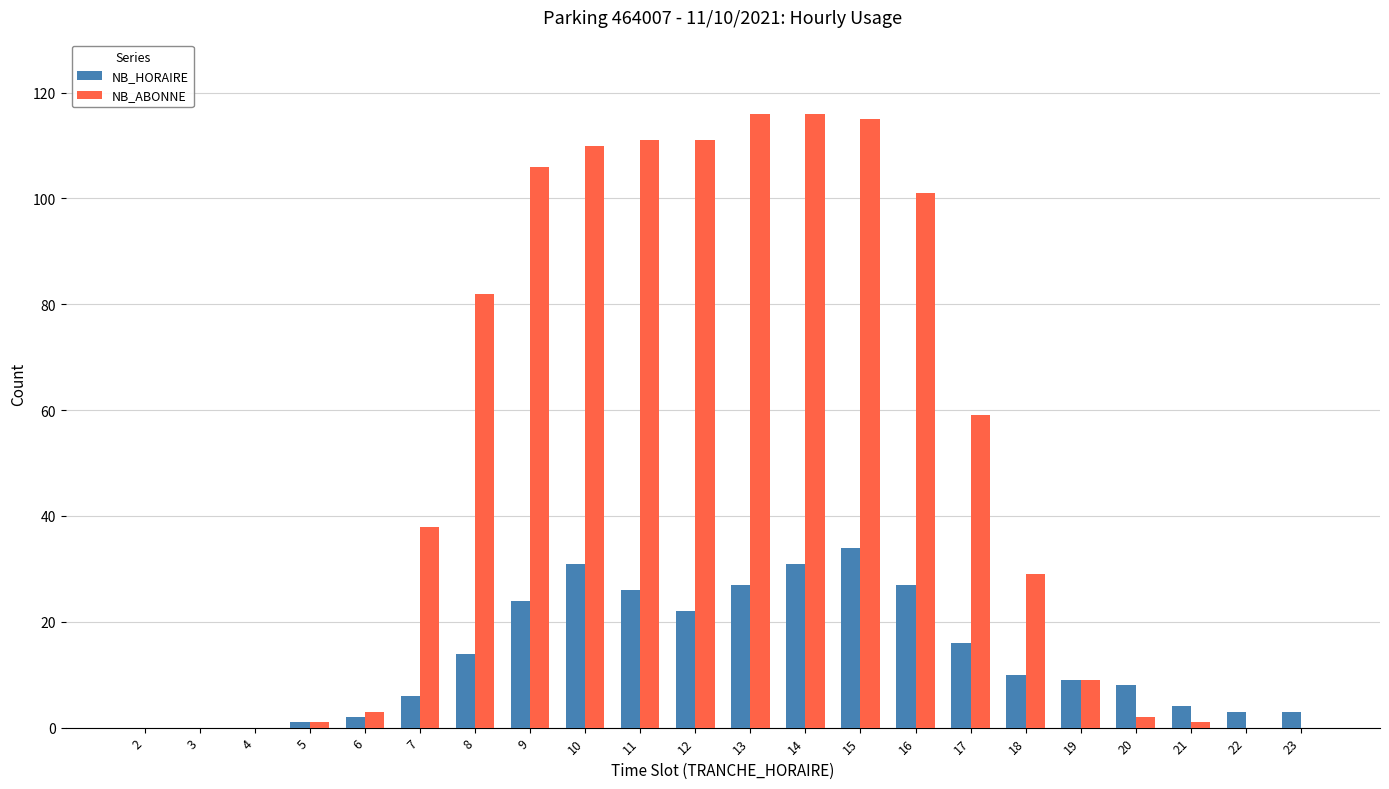

Are the bars grouped side by side (vs. stacked)?

Yes